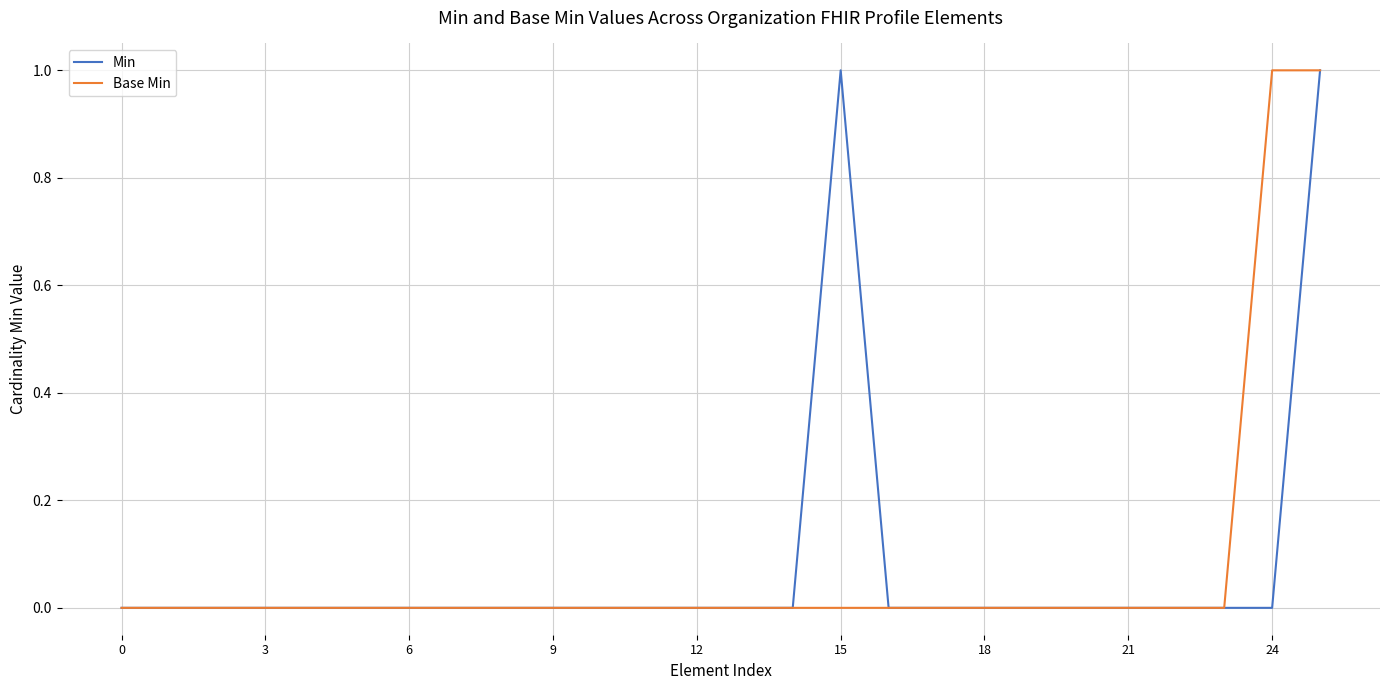

Does the chart display data point markers on the line(s)?

No